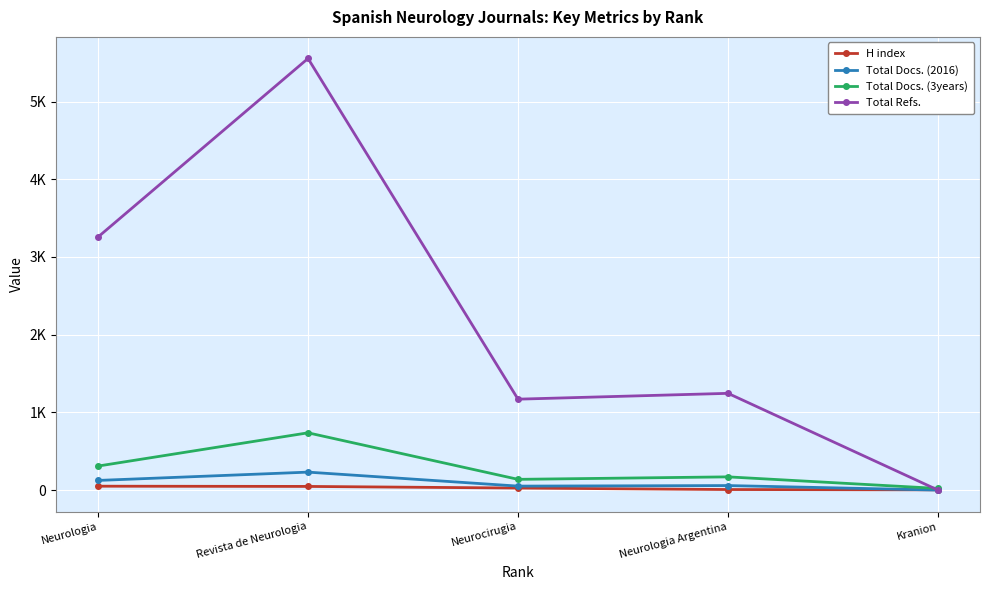

Is this an area chart (filled region under the line)?

No